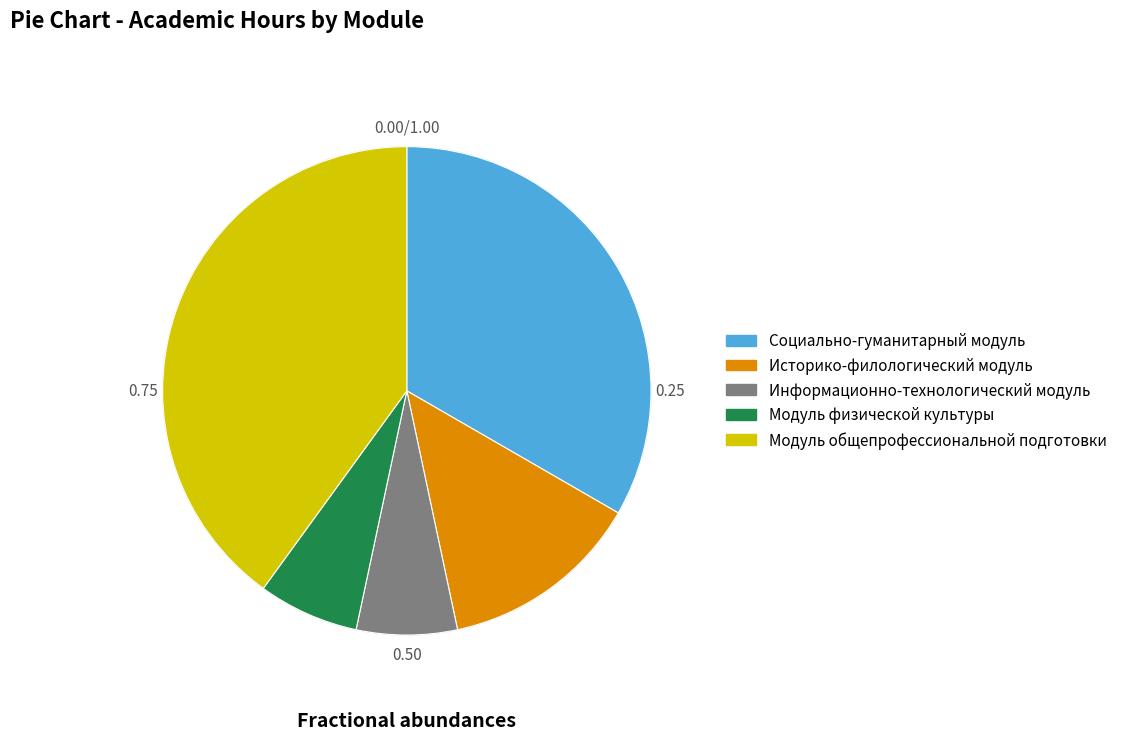

Between Модуль физической культуры and Модуль общепрофессиональной подготовки, which is larger?

Модуль общепрофессиональной подготовки